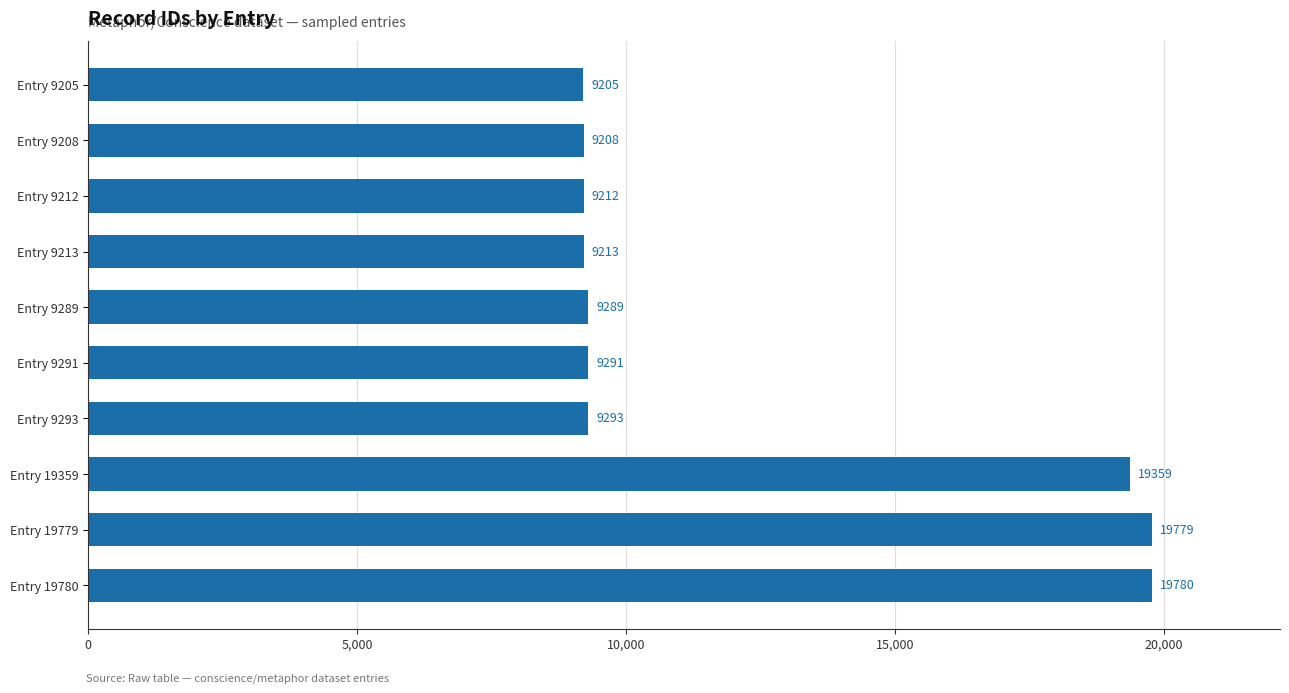

Rank the categories by value from lowest to highest.

Entry 9205, Entry 9208, Entry 9212, Entry 9213, Entry 9289, Entry 9291, Entry 9293, Entry 19359, Entry 19779, Entry 19780